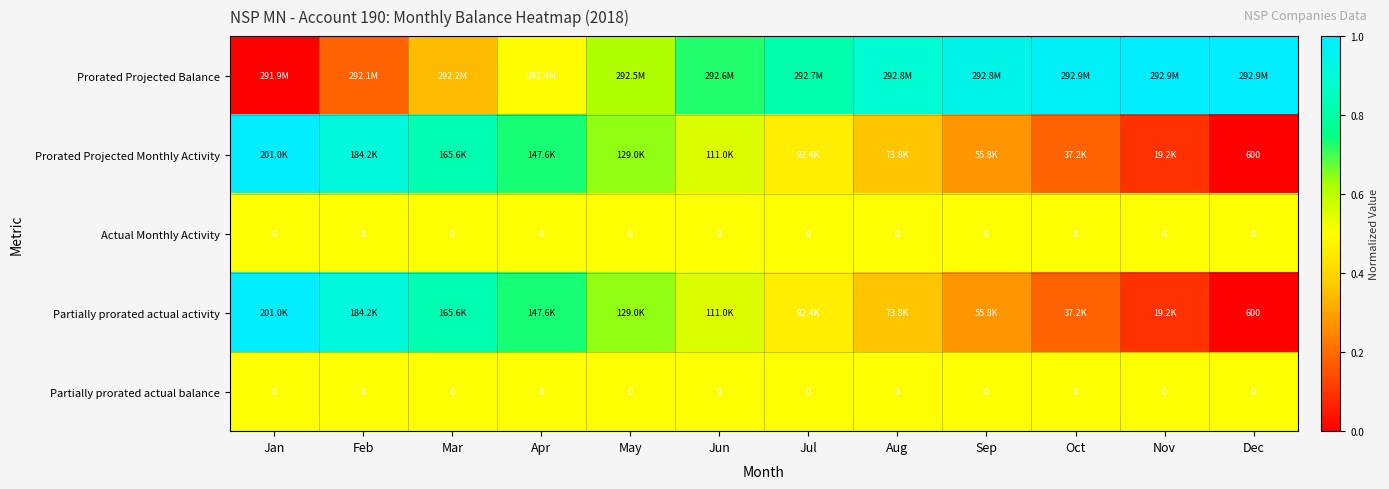

The Partially prorated actual balance series shows 0.5 at Dec. True or false?

True